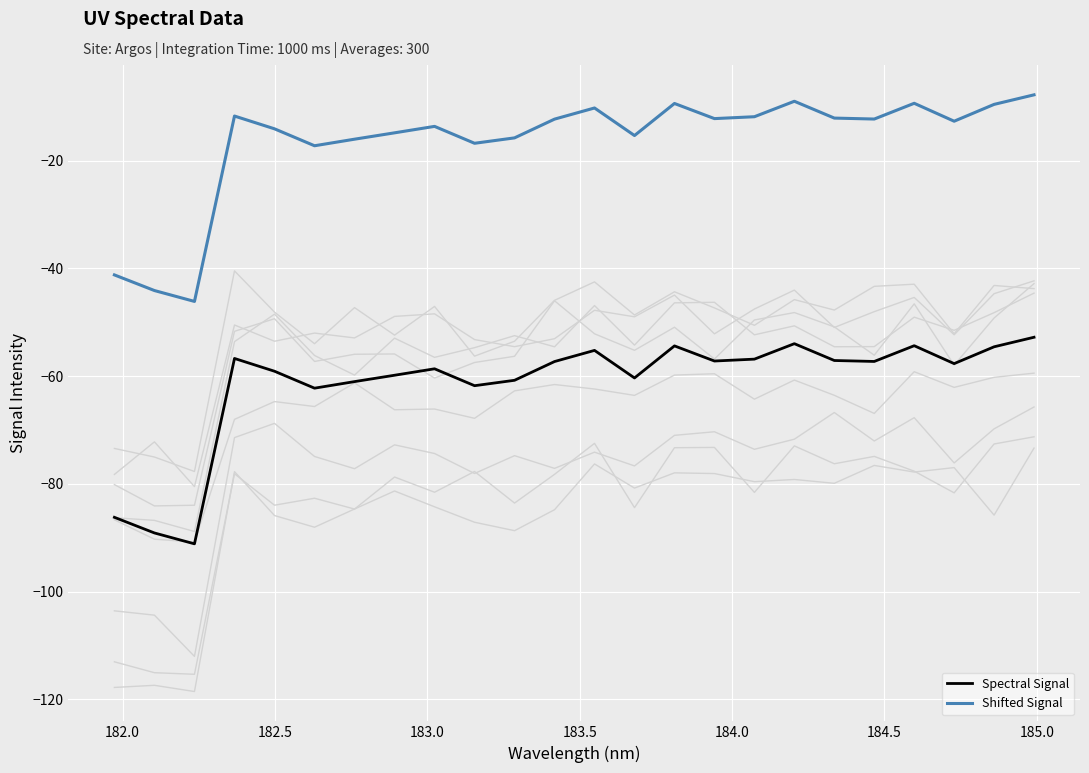

True or false: Spectral Signal and Shifted Signal intersect in this chart.

False